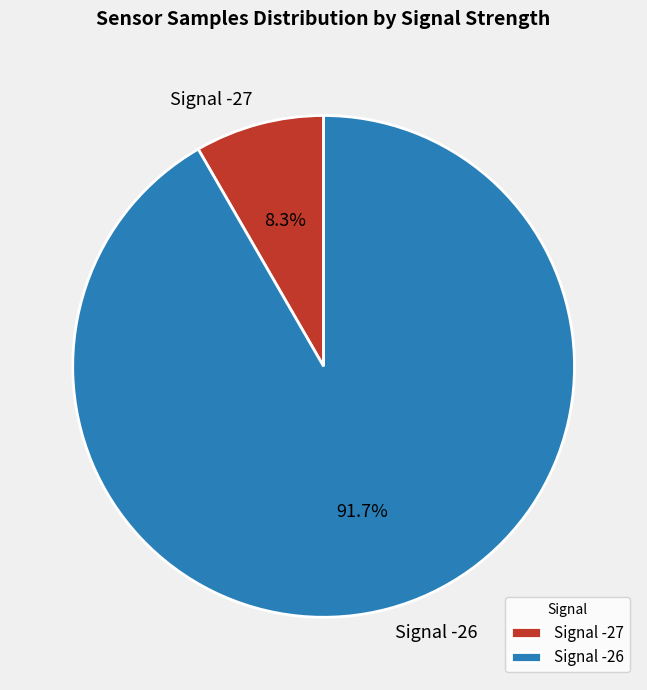

Which category has the biggest portion of the pie?

Signal -26